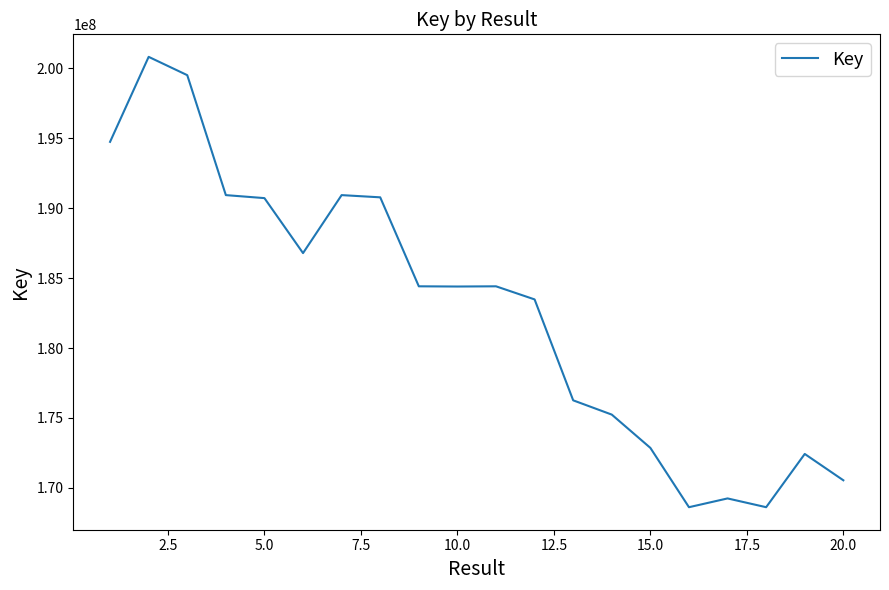

What is the difference between the maximum and minimum values?

32217195